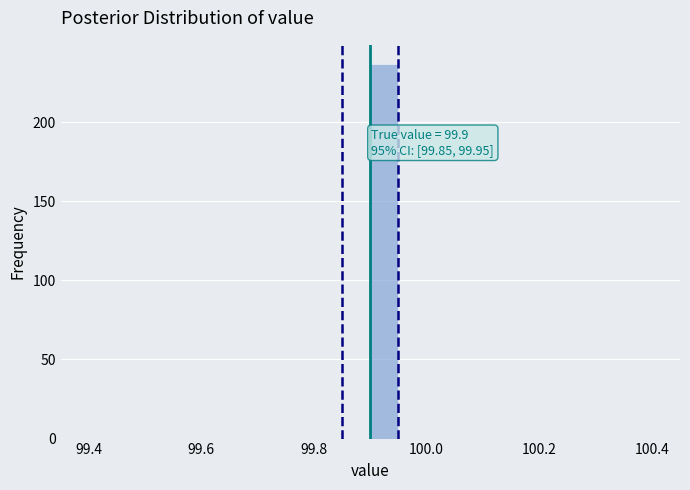

Read against the x-axis, roughly where is the centre of the tallest bar?

99.92